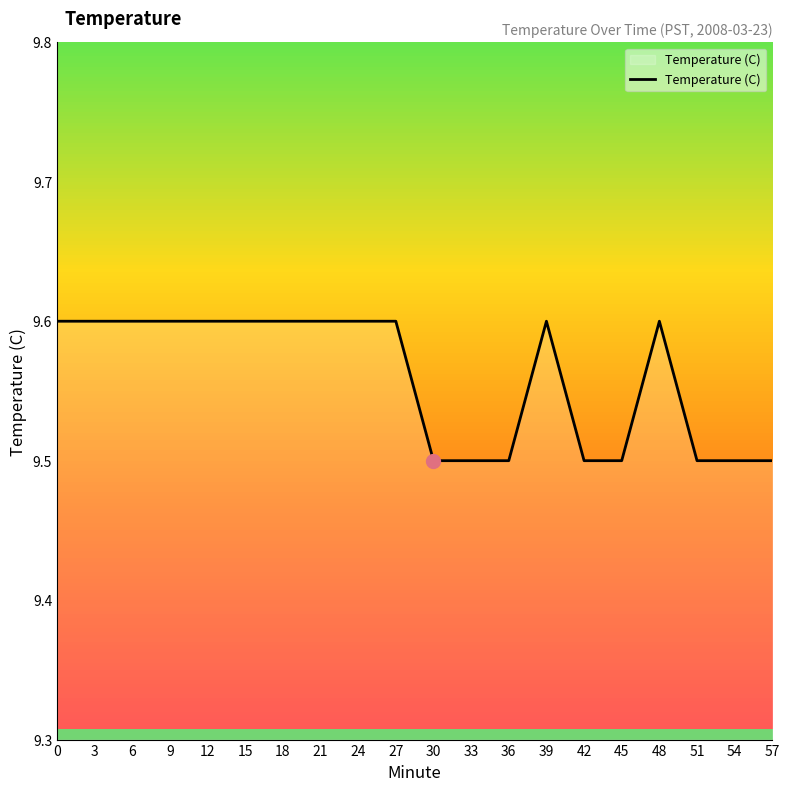

Read the value at 15.

9.6